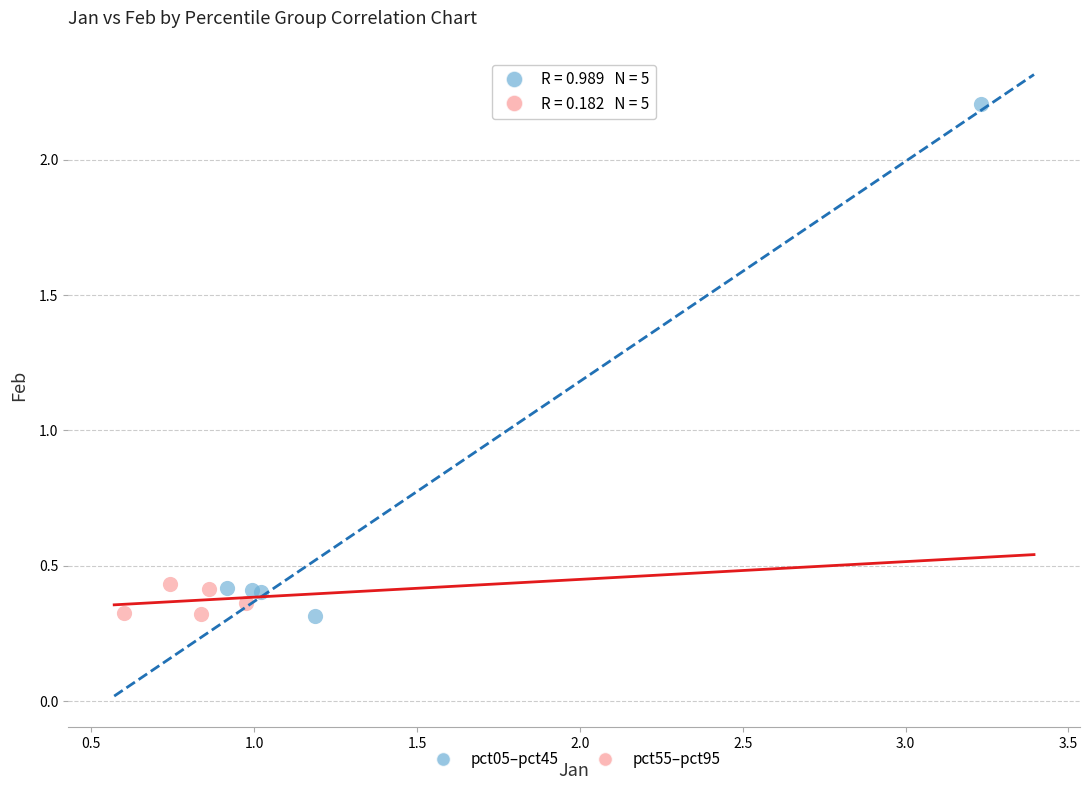

Which series reaches the maximum Y coordinate?

pct05–pct45